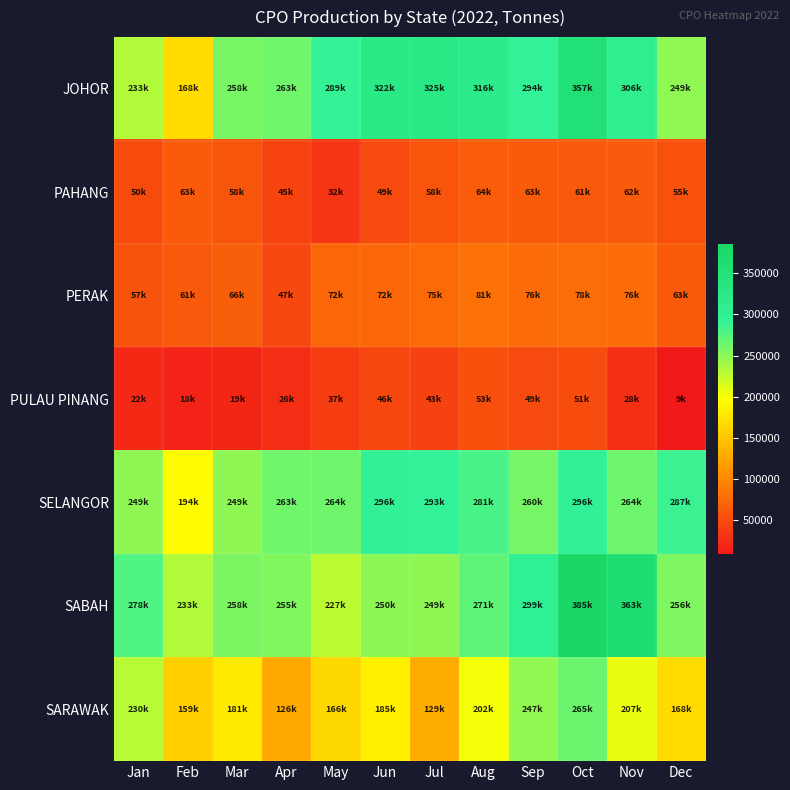

Reading left to right, extract all data points from this chart.

JOHOR: Jan=232602	Feb=168041	Mar=258226	Apr=262762	May=289435	Jun=322409	Jul=325376	Aug=315804	Sep=294212	Oct=357123	Nov=306145	Dec=248533
PAHANG: Jan=50012	Feb=63145	Mar=58306	Apr=44604	May=32103	Jun=48982	Jul=57939	Aug=64418	Sep=62594	Oct=61015	Nov=61778	Dec=54660
PERAK: Jan=56822	Feb=61355	Mar=65674	Apr=47404	May=72312	Jun=72283	Jul=75010	Aug=81260	Sep=76321	Oct=78169	Nov=75667	Dec=63278
PULAU PINANG: Jan=22245	Feb=17818	Mar=19321	Apr=25651	May=37448	Jun=46222	Jul=42856	Aug=52896	Sep=48657	Oct=51327	Nov=27597	Dec=8694
SELANGOR: Jan=249134	Feb=194421	Mar=248625	Apr=263230	May=263814	Jun=296245	Jul=293389	Aug=280878	Sep=260289	Oct=295660	Nov=264392	Dec=287301
SABAH: Jan=277911	Feb=232546	Mar=257768	Apr=254680	May=227419	Jun=249711	Jul=248732	Aug=271037	Sep=299303	Oct=385388	Nov=363259	Dec=255921
SARAWAK: Jan=230005	Feb=158704	Mar=181388	Apr=125965	May=165703	Jun=185194	Jul=129491	Aug=201794	Sep=247162	Oct=264745	Nov=207041	Dec=167689